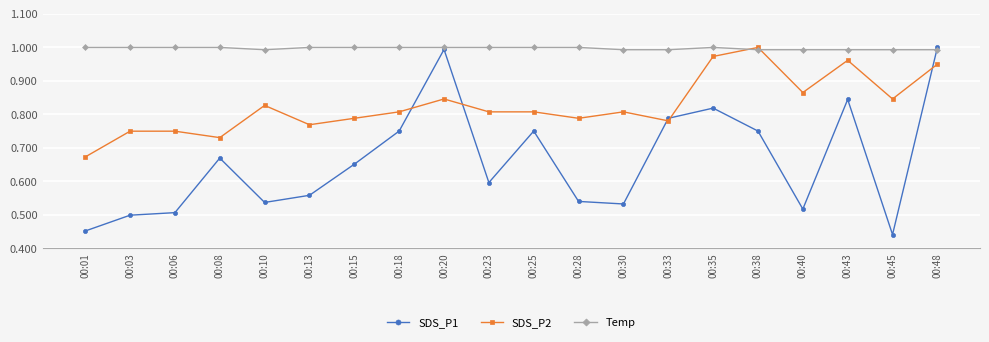

Is the value of SDS_P1 at 00:25 greater than the value of Temp at 00:43?

No